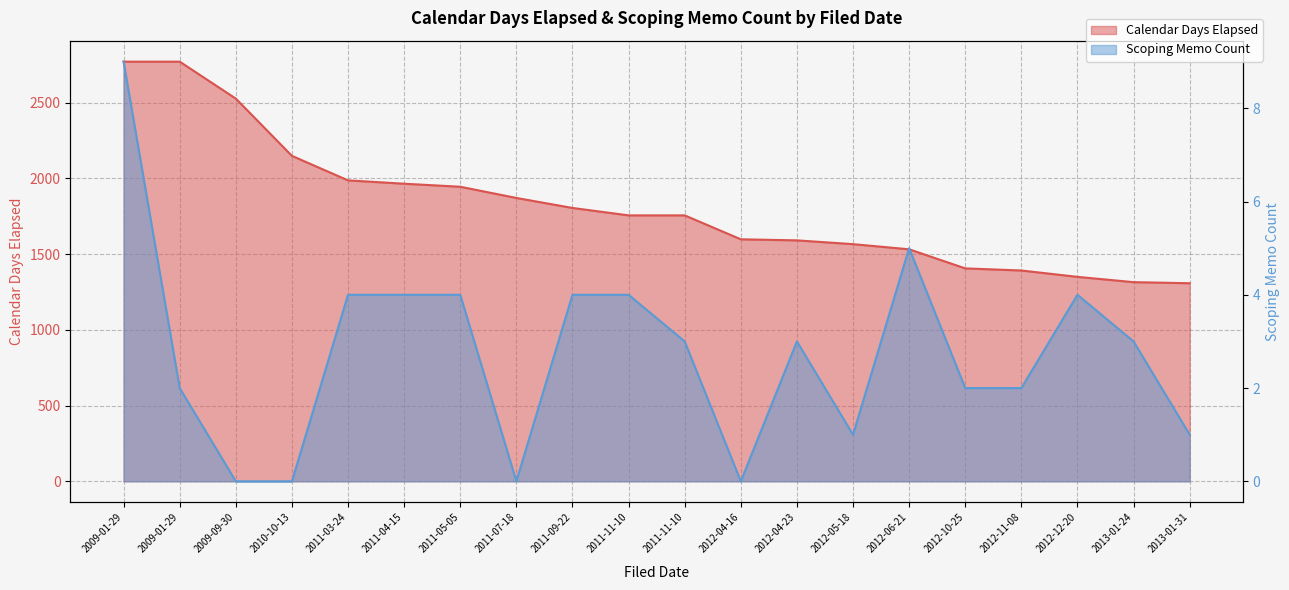

At which label is Calendar Days Elapsed closest to 2039?

2011-03-24